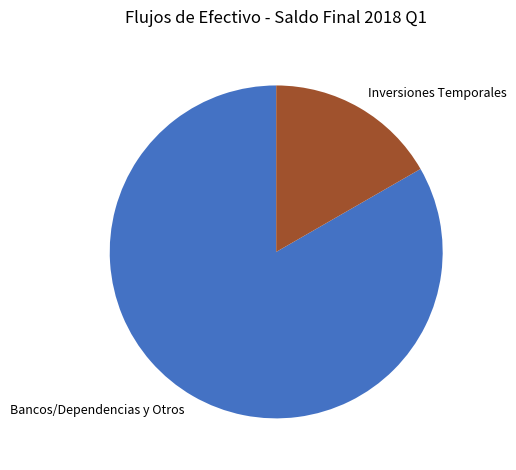

Is the sum of Inversiones Temporales and Bancos/Dependencias y Otros greater than half?

Yes